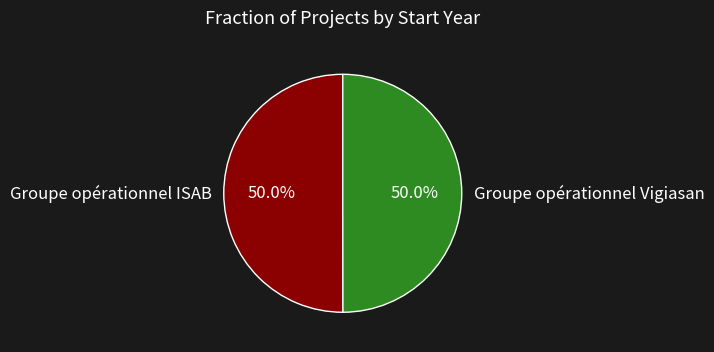

What is the ratio of the value at Groupe opérationnel Vigiasan to the value at Groupe opérationnel ISAB?

1.0